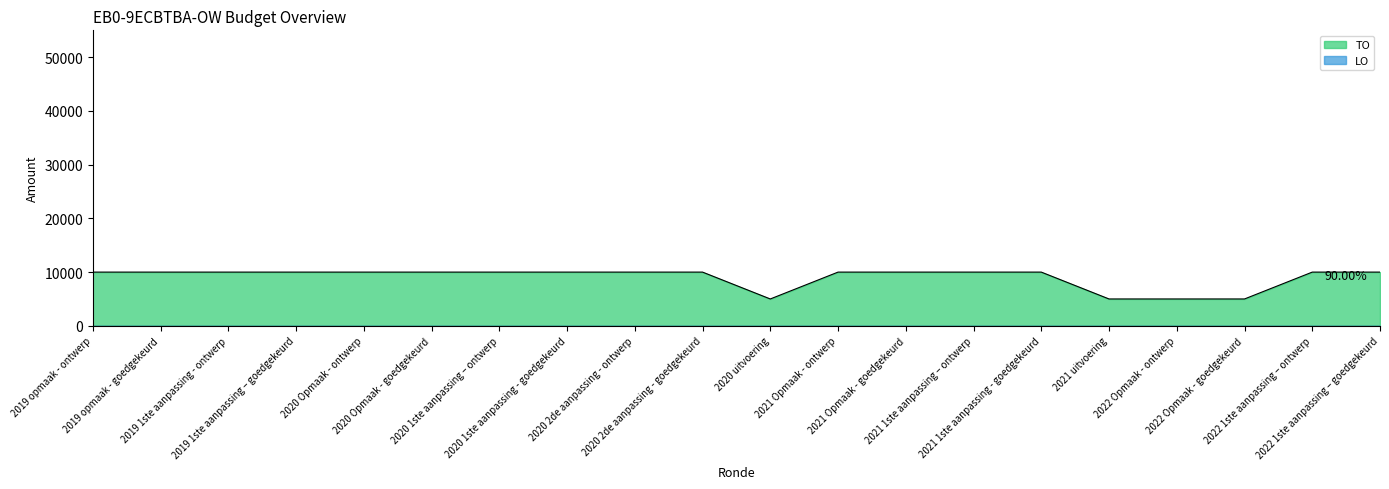

True or false: the data has more than 2 interior local peaks.

False